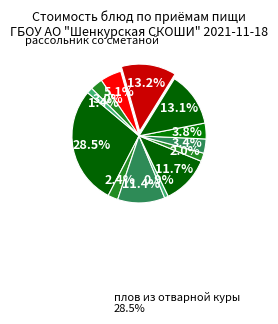

Count the number of slices in the pie.

13